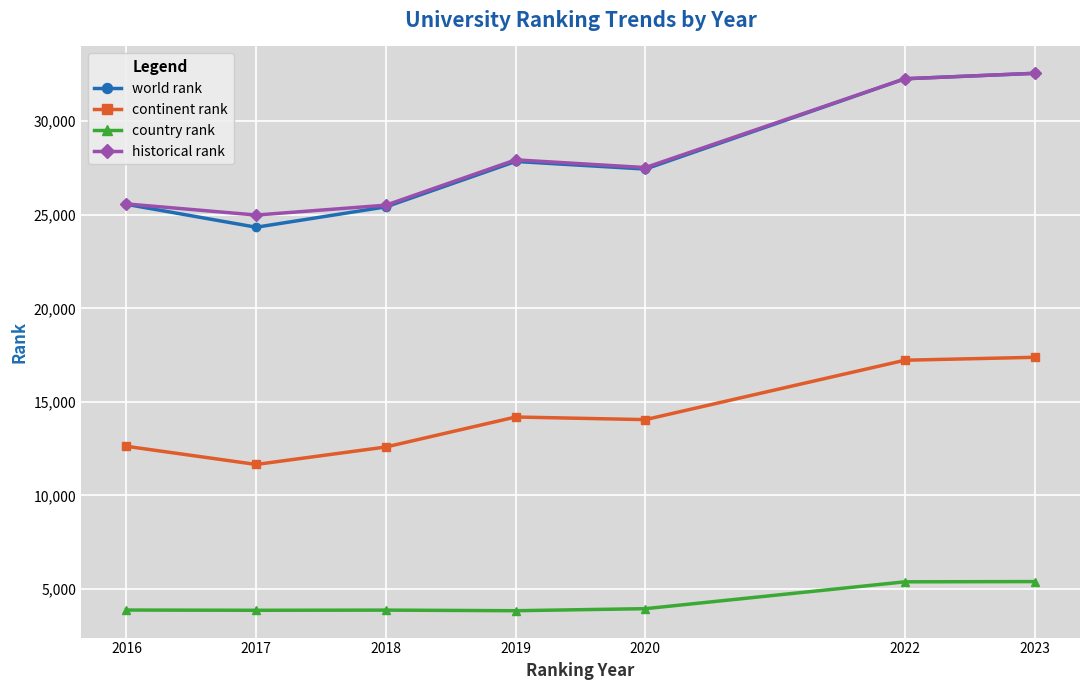

What is the difference between the highest and lowest values at 2016?

21700.5